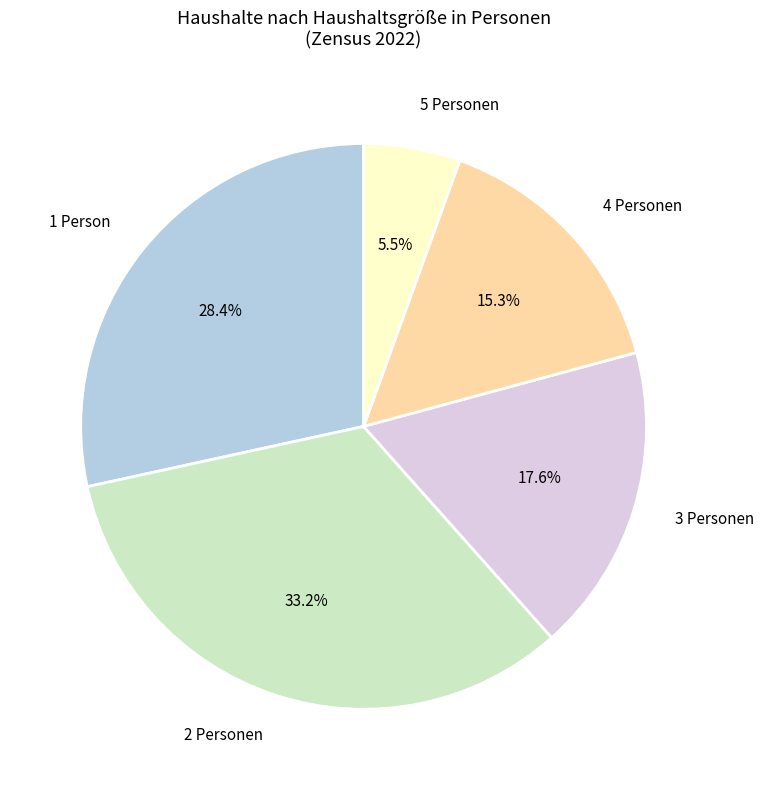

The 4 Personen slice represents 15% of the pie. True or false?

True